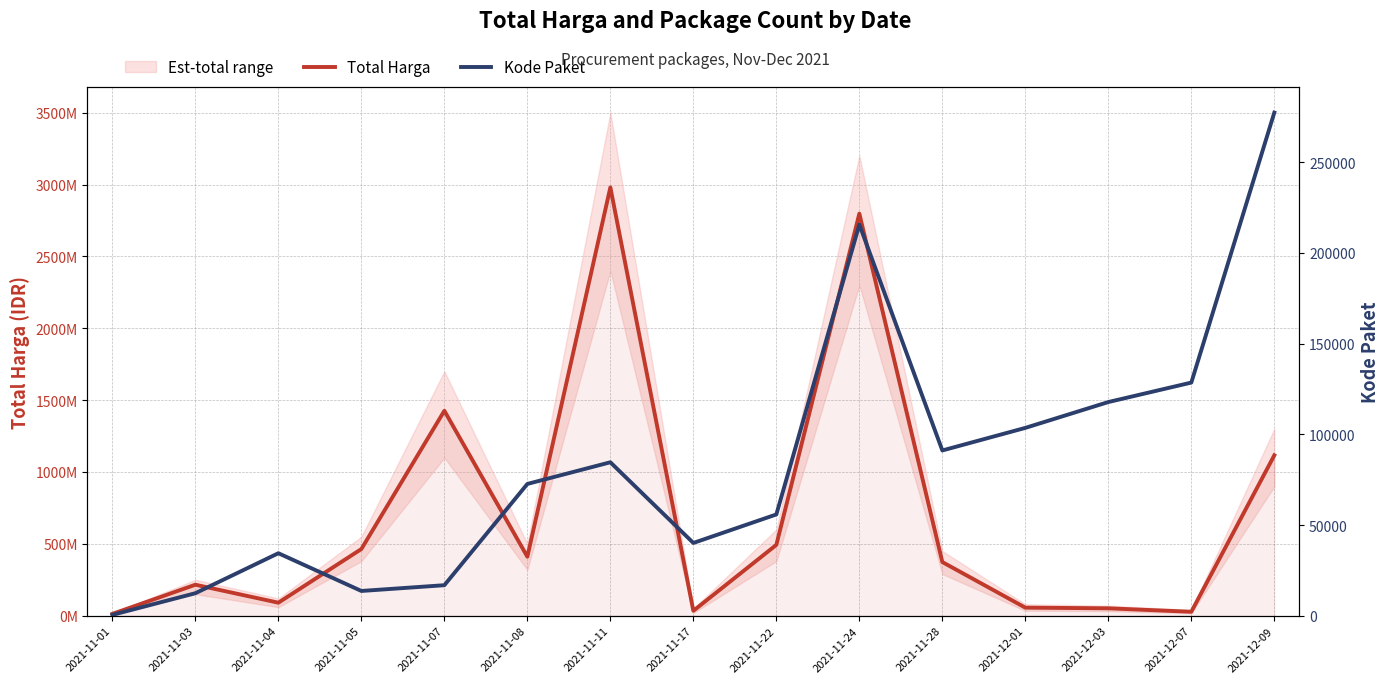

Rank the series by their maximum value, from highest to lowest.

Total Harga, Kode Paket